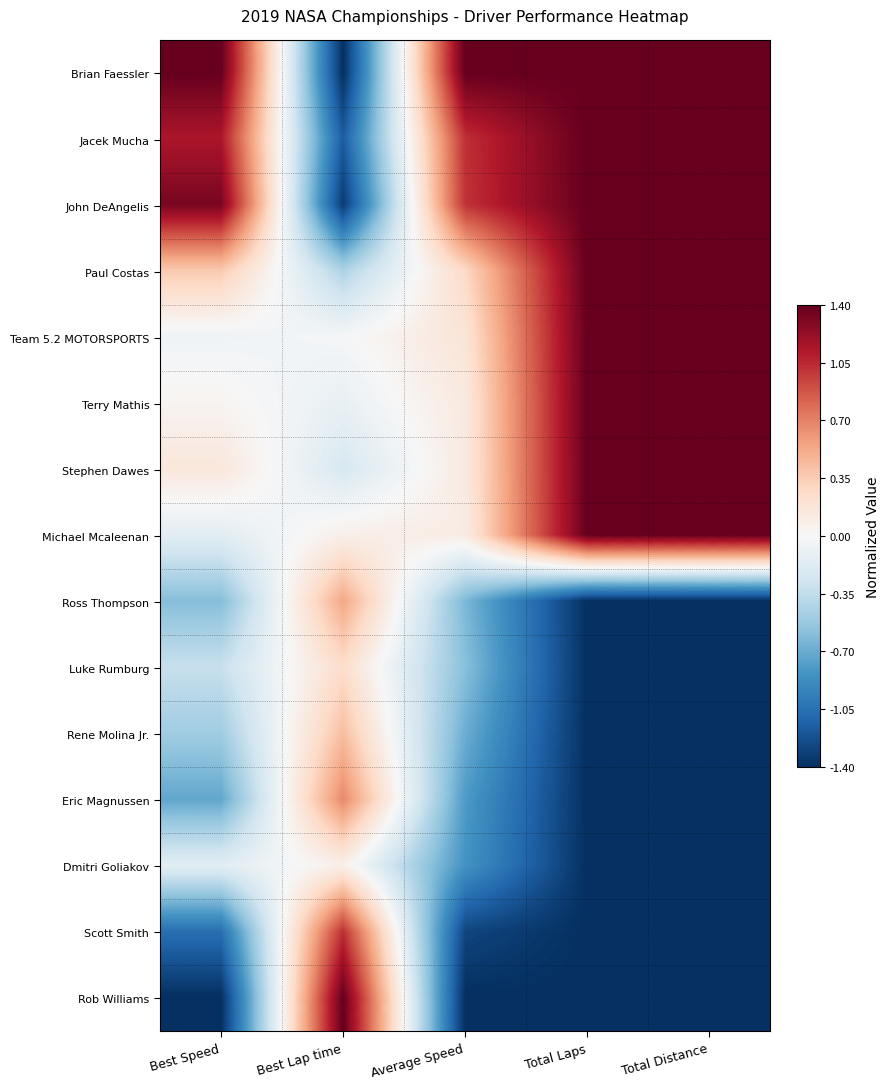

List the series in order of their peak value, lowest first.

Dmitri Goliakov, Luke Rumburg, Rene Molina Jr., Ross Thompson, Eric Magnussen, Scott Smith, Brian Faessler, Jacek Mucha, John DeAngelis, Paul Costas, Team 5.2 MOTORSPORTS, Terry Mathis, Stephen Dawes, Michael Mcaleenan, Rob Williams